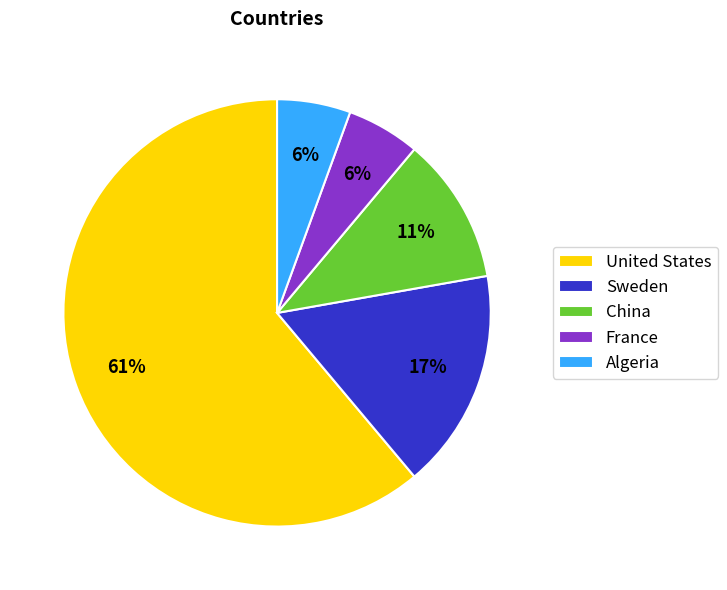

Is the sum of United States and Sweden greater than half?

Yes